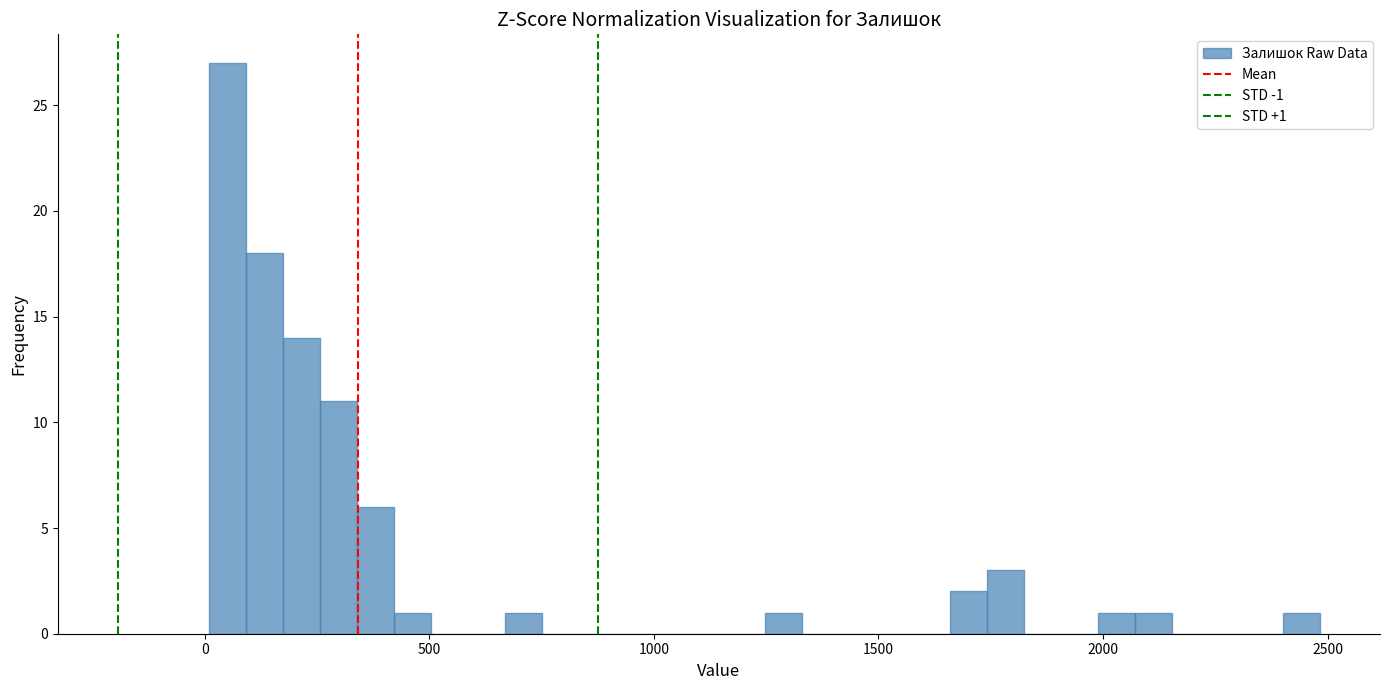

Read against the x-axis, roughly where is the centre of the tallest bar?

50